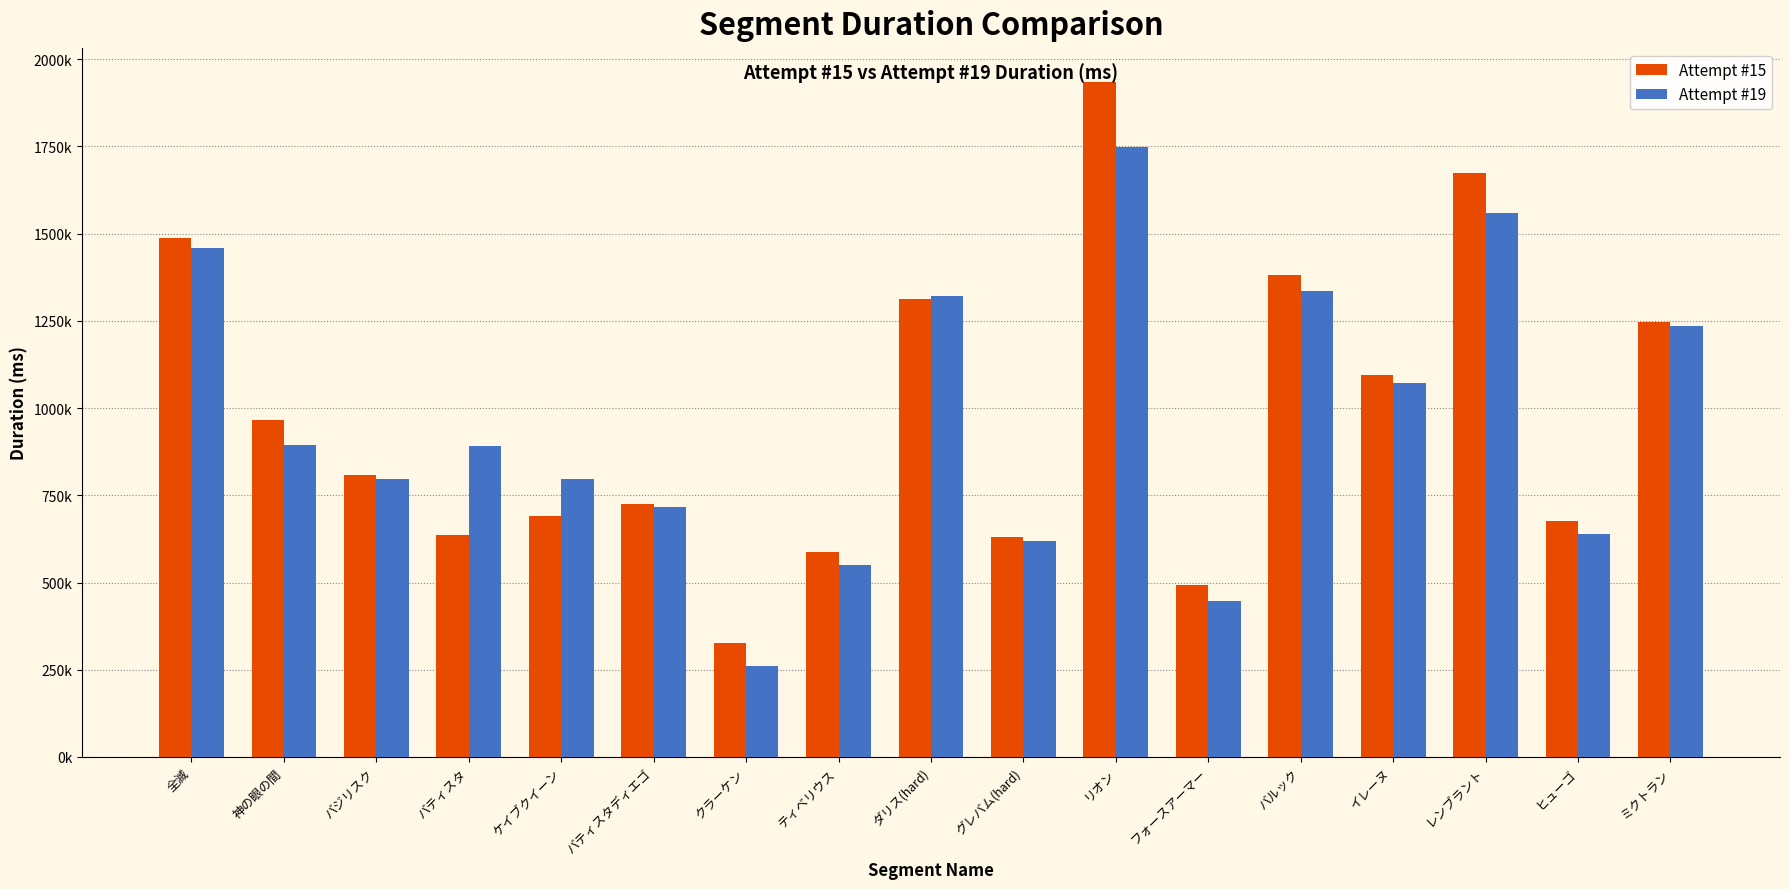

Is it true that Attempt #19 equals 1749903 at リオン?

True